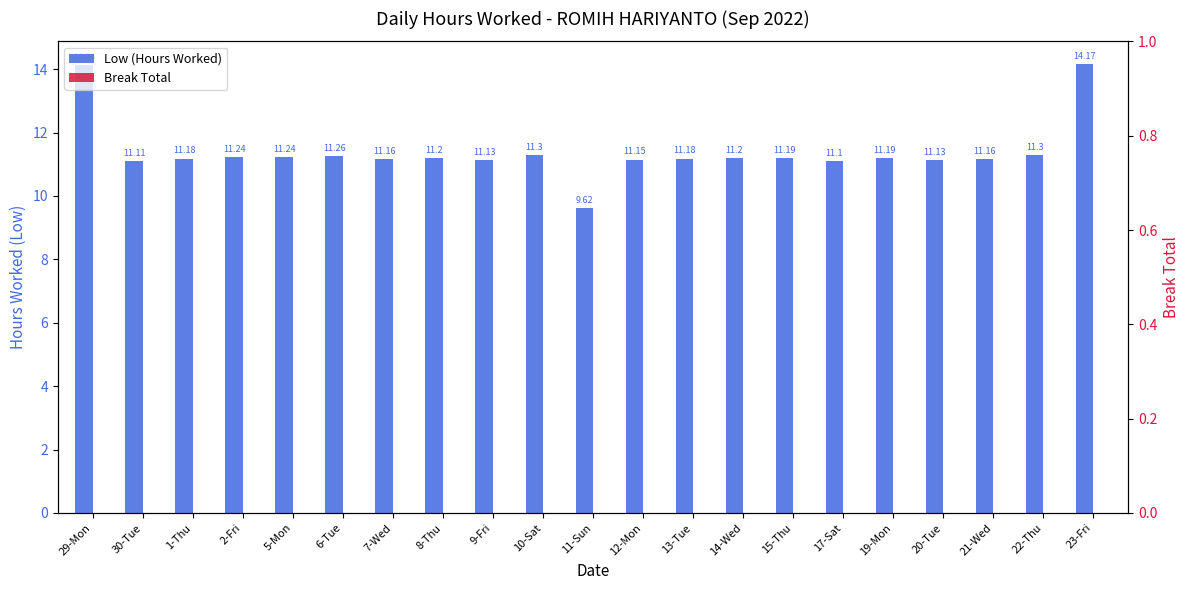

Reading left to right, list all the values displayed in this chart.

Low (Hours Worked): 14.1	11.1	11.2	11.2	11.2	11.3	11.2	11.2	11.1	11.3	9.6	11.2	11.2	11.2	11.2	11.1	11.2	11.1	11.2	11.3	14.2
Break Total: 0.0	0.0	0.0	0.0	0.0	0.0	0.0	0.0	0.0	0.0	0.0	0.0	0.0	0.0	0.0	0.0	0.0	0.0	0.0	0.0	0.0